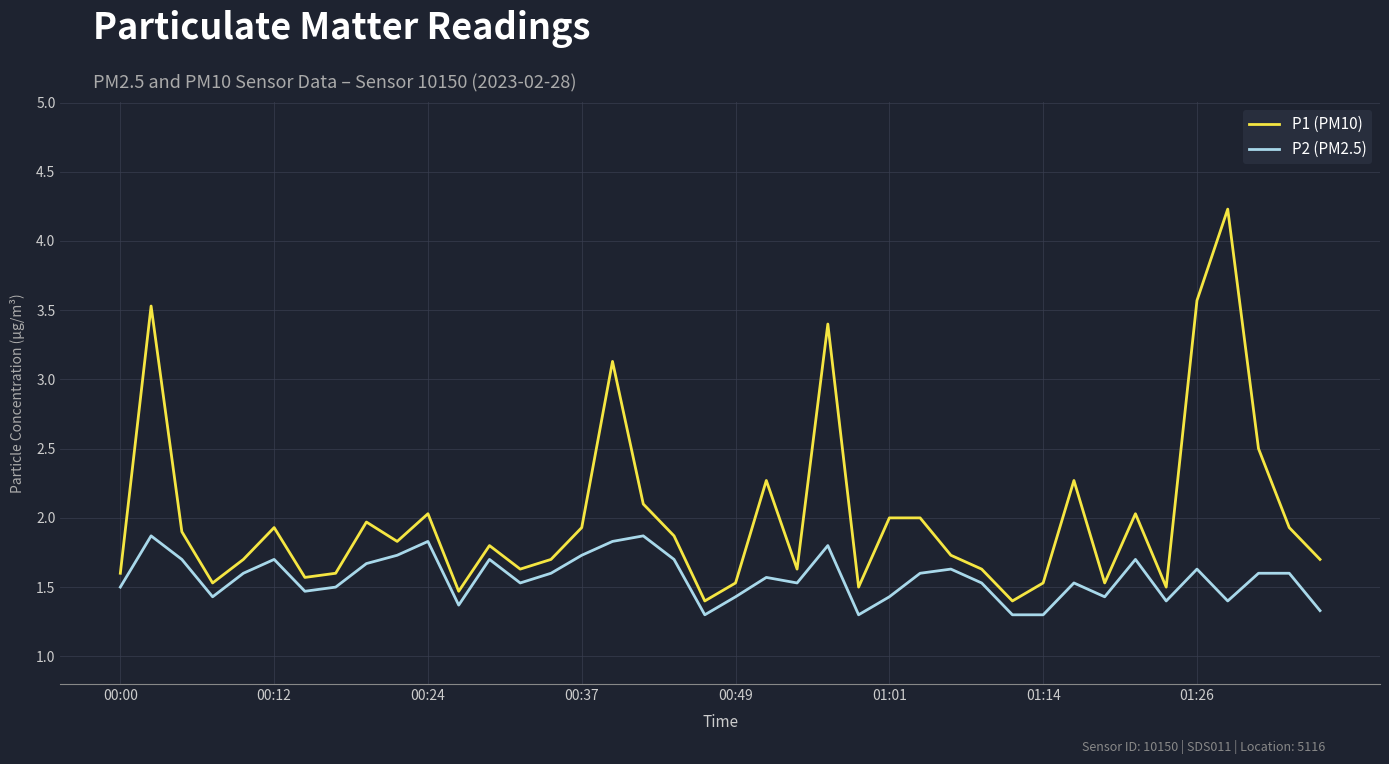

Is this an area chart (filled region under the line)?

No